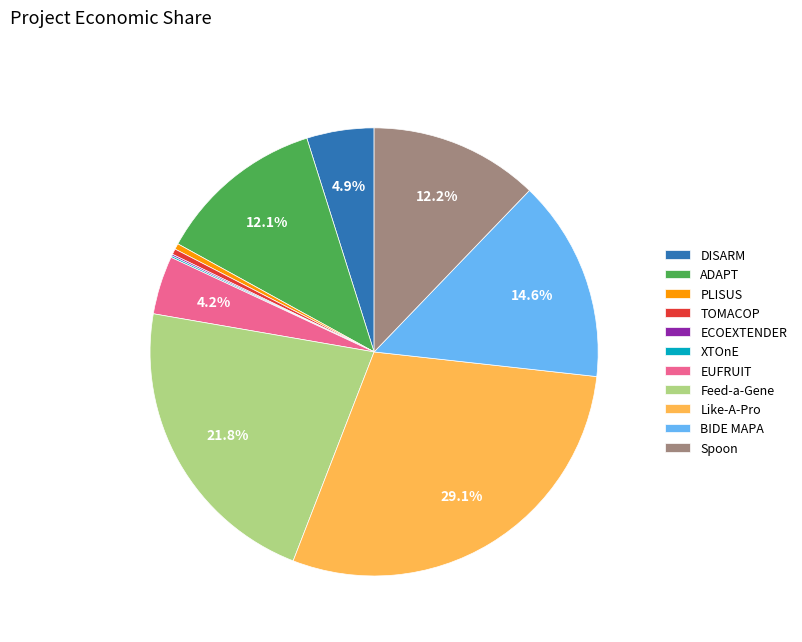

To the nearest percent, what is the difference between the largest and smallest slice percentages?

29%